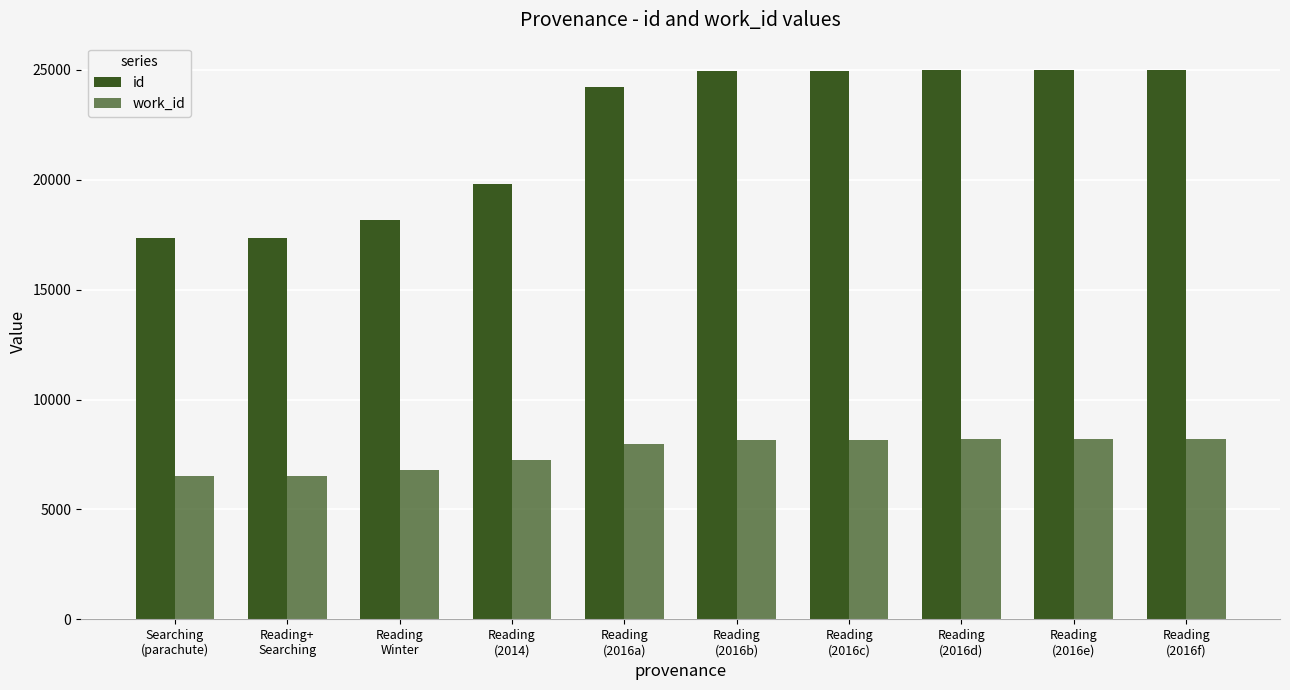

Which series has the largest range (max minus min)?

id